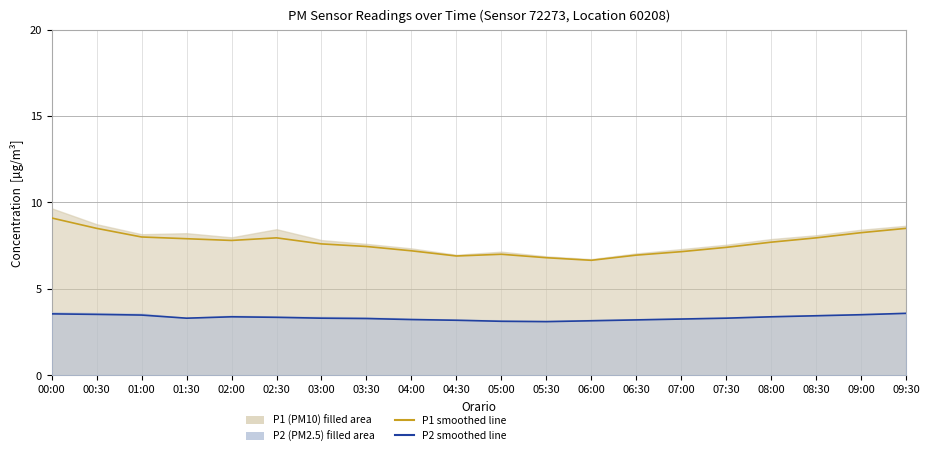

Count the number of data series in this chart.

2